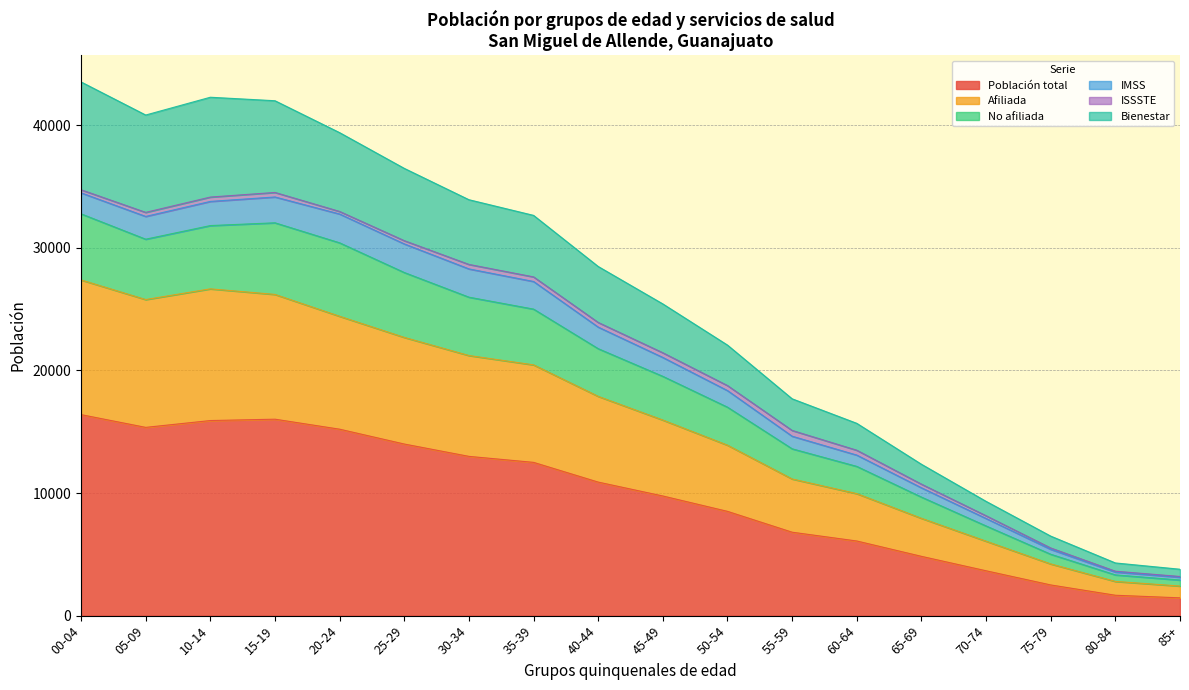

What is the difference between the highest and lowest values at 15-19?

25977